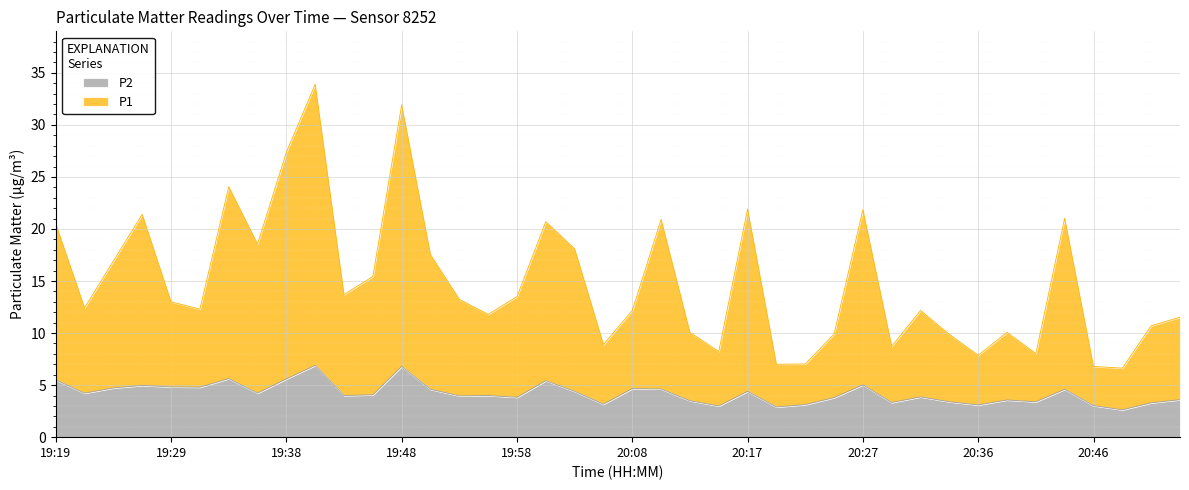

True or false: P1 and P2 cross at least once.

False